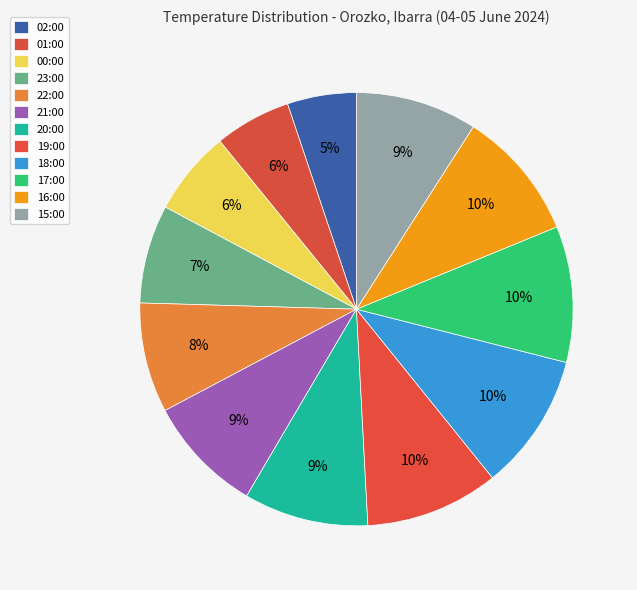

Rank the categories by value from highest to lowest.

18:00, 17:00, 19:00, 16:00, 20:00, 15:00, 21:00, 22:00, 23:00, 00:00, 01:00, 02:00